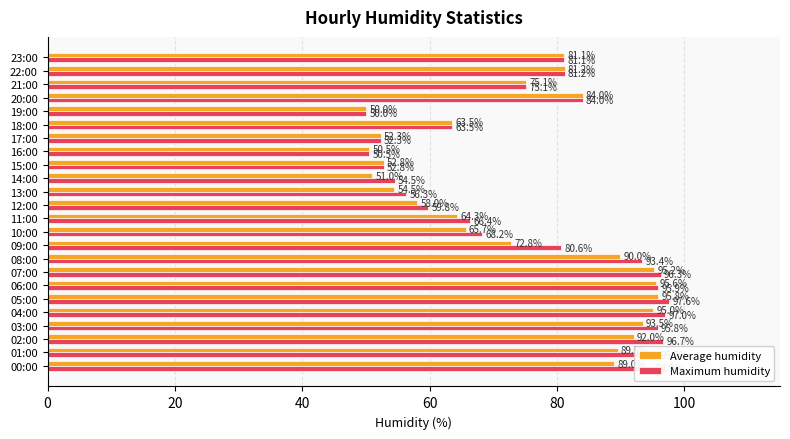

What is the difference between the Maximum humidity values at 02:00 and 08:00?

3.3